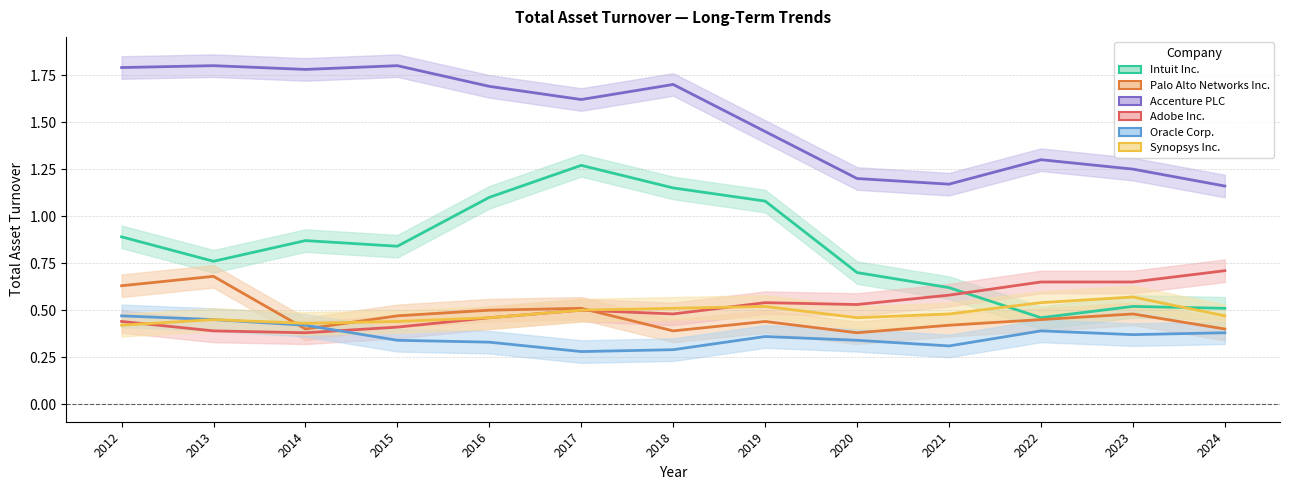

The Adobe Inc. series shows 0.7 at 2015. True or false?

False